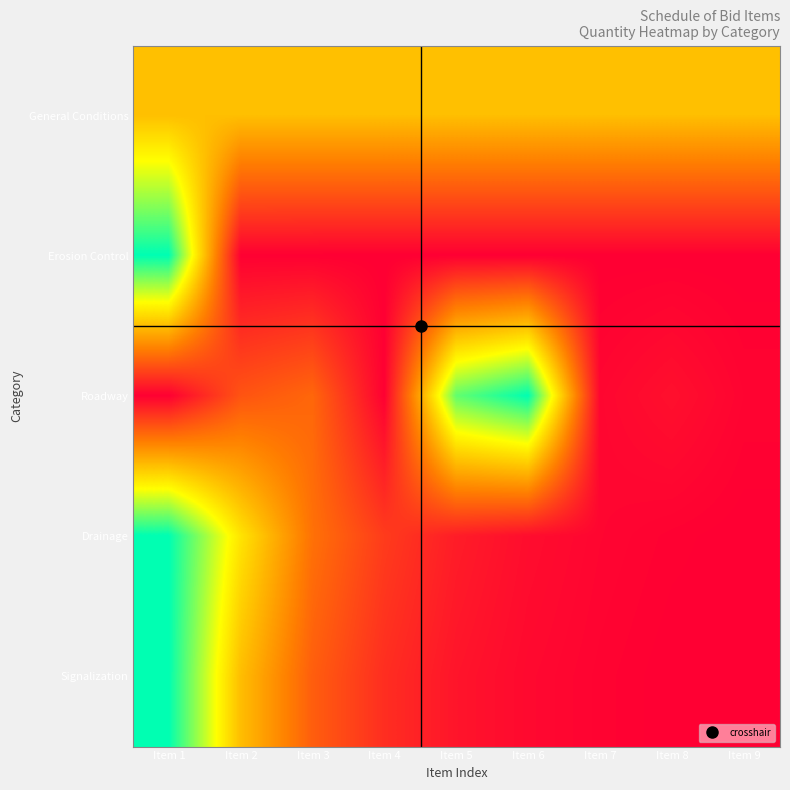

Which series changed the most between Item 2 and Item 6?

Roadway